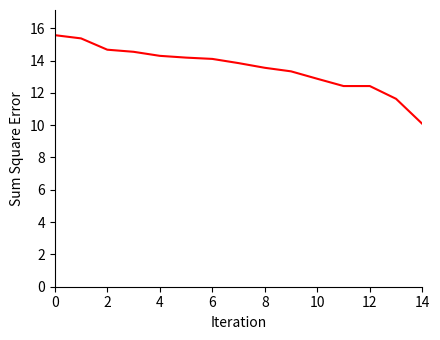

What is the smallest value displayed?

10.1